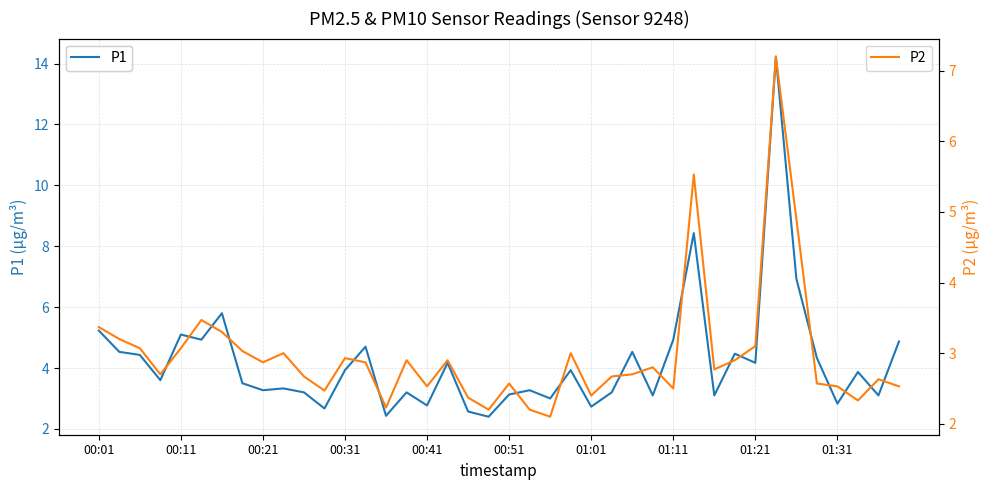

List the series in order of their peak value, highest first.

P1, P2